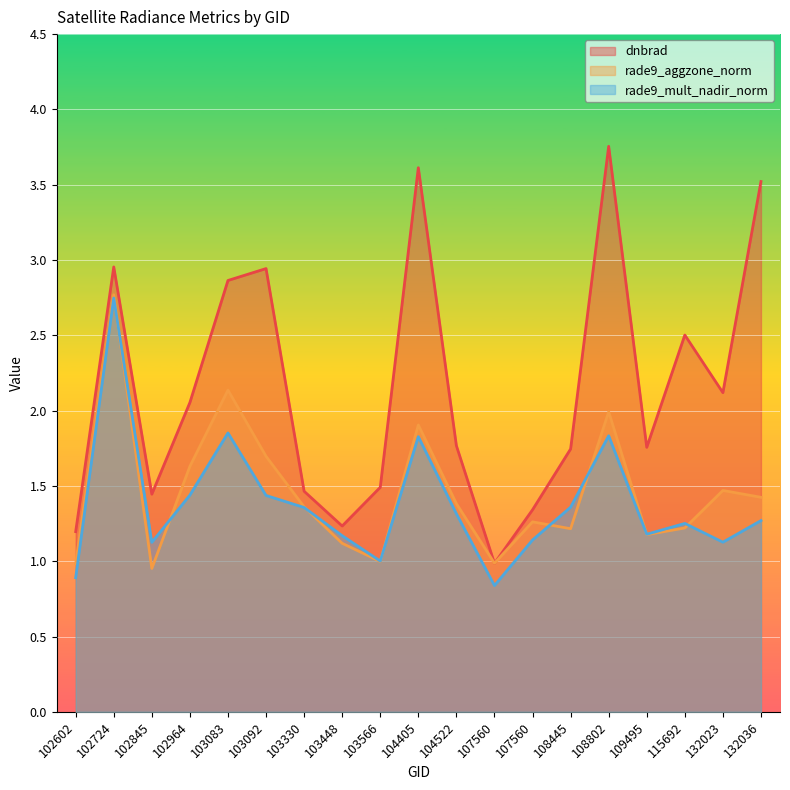

Reading right to left, what are all the values shown in this chart?

dnbrad: 3.5	2.1	2.5	1.8	3.8	1.7	1.3	1.0	1.8	3.6	1.5	1.2	1.5	2.9	2.9	2.1	1.4	3.0	1.2
rade9_aggzone_norm: 1.4	1.5	1.2	1.2	2.0	1.2	1.3	1.0	1.4	1.9	1.0	1.1	1.4	1.7	2.1	1.6	1.0	2.8	1.0
rade9_mult_nadir_norm: 1.3	1.1	1.3	1.2	1.8	1.4	1.1	0.8	1.3	1.8	1.0	1.2	1.4	1.4	1.9	1.4	1.1	2.7	0.9